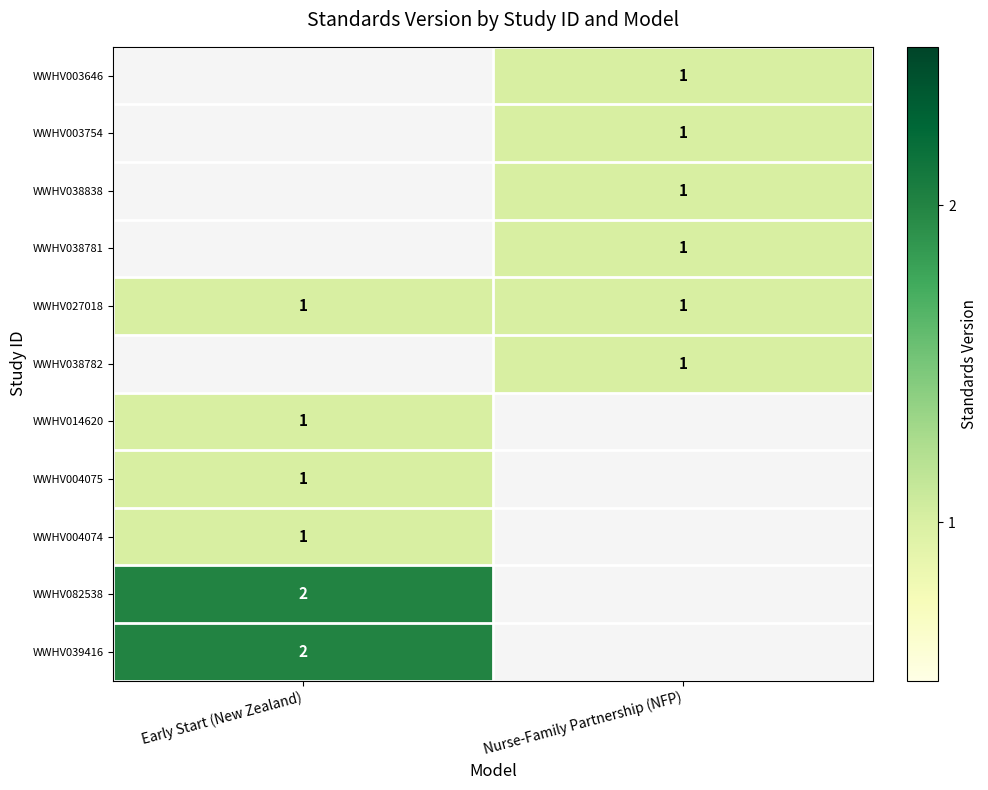

The WWHV082538 series shows 1 at Early Start (New Zealand). True or false?

False